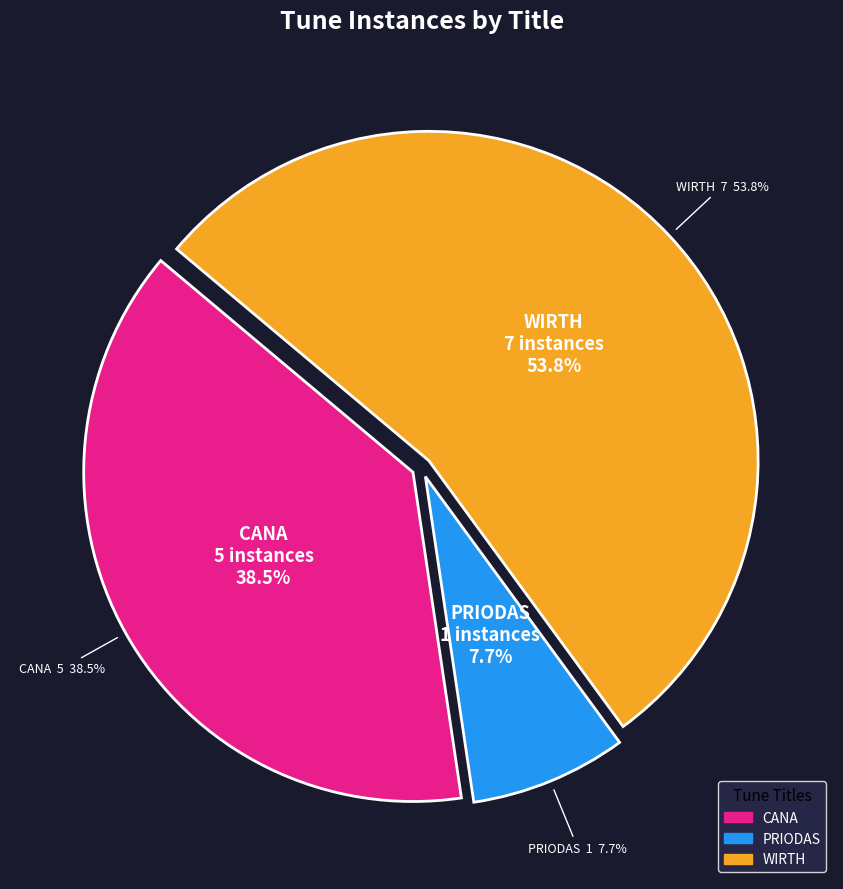

True or false: PRIODAS accounts for 1% of the total.

False